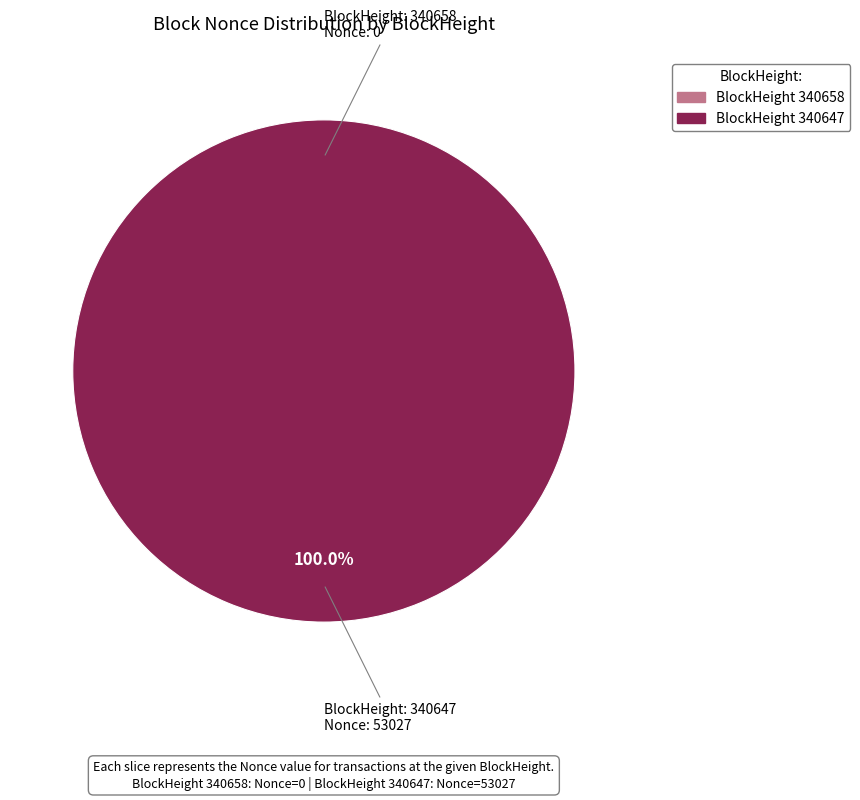

Combined, do 340658 and 340647 account for over 50%?

Yes